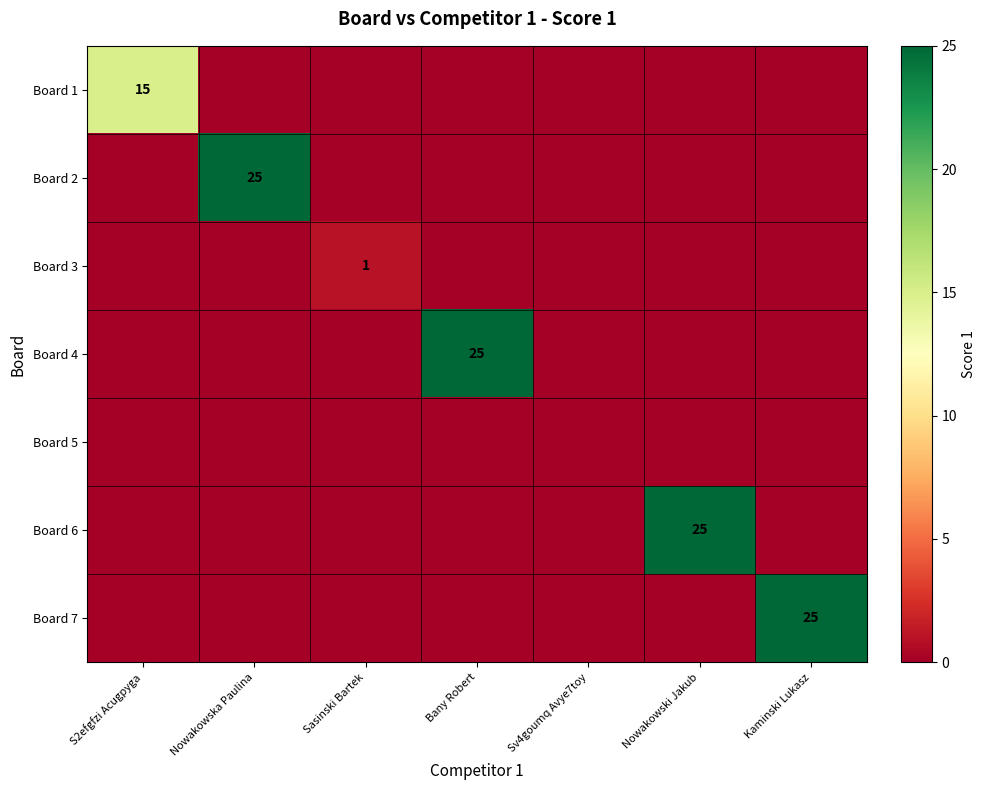

At which category is the sum across all series the highest?

Nowakowska Paulina